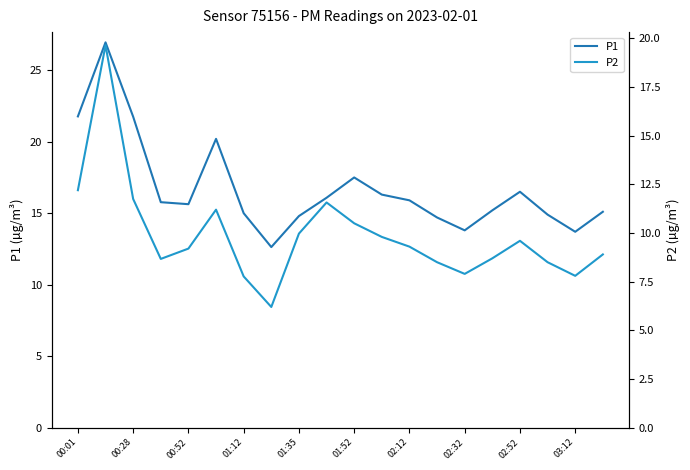

What is the lowest value of the P1 series?

12.6